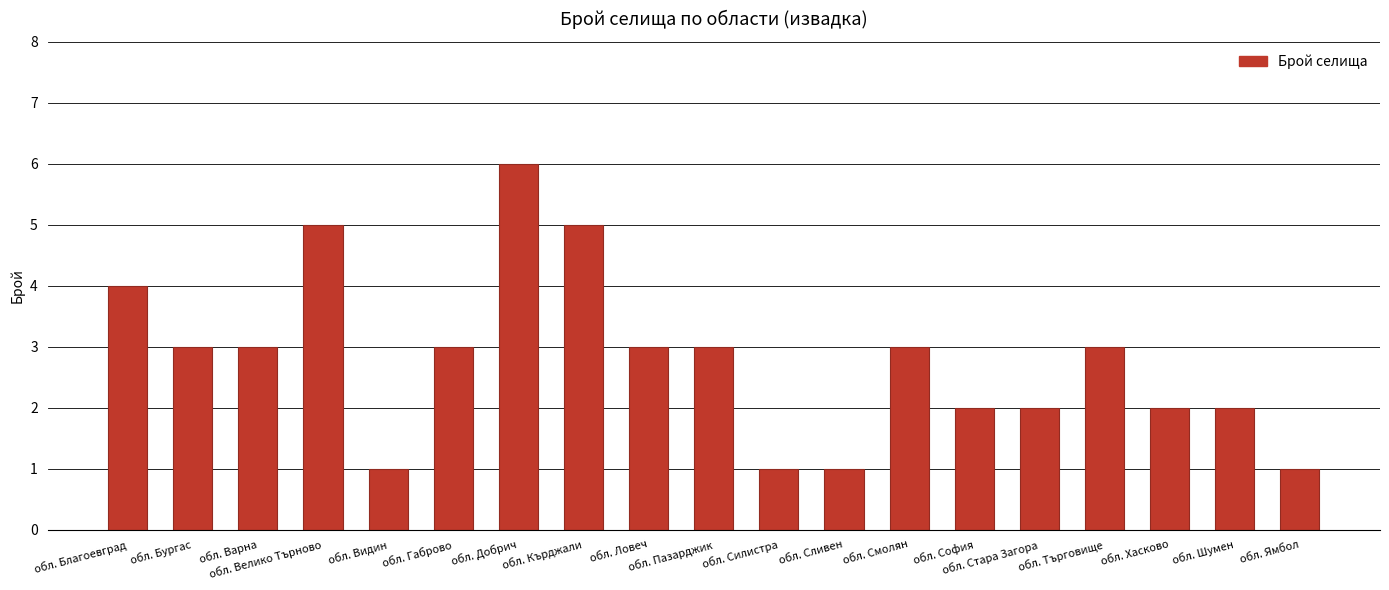

Where does the data first go above 3?

обл. Благоевград